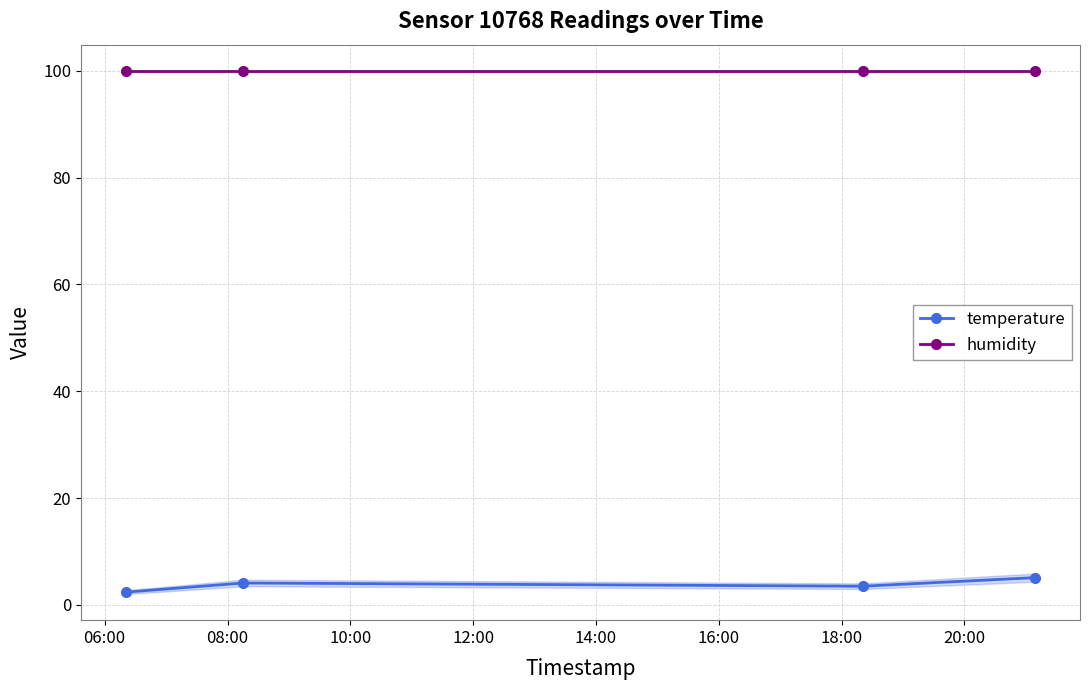

Count the number of data series in this chart.

2